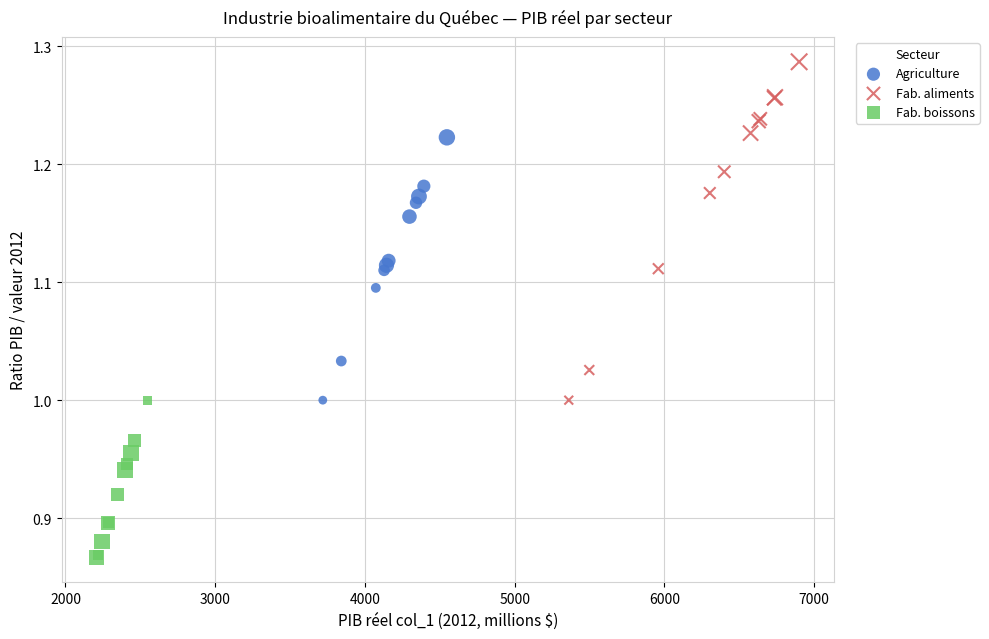

What are all the series names shown in the legend?

Agriculture, Fab. aliments, Fab. boissons